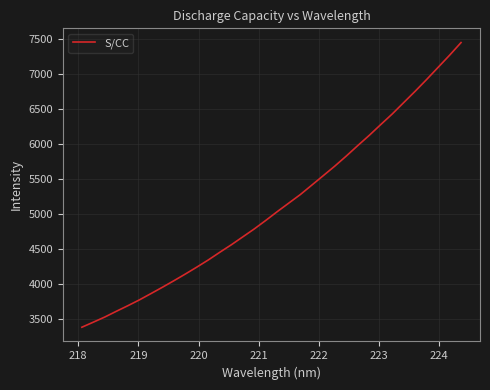

What is the difference between the maximum and minimum values?

4071.5